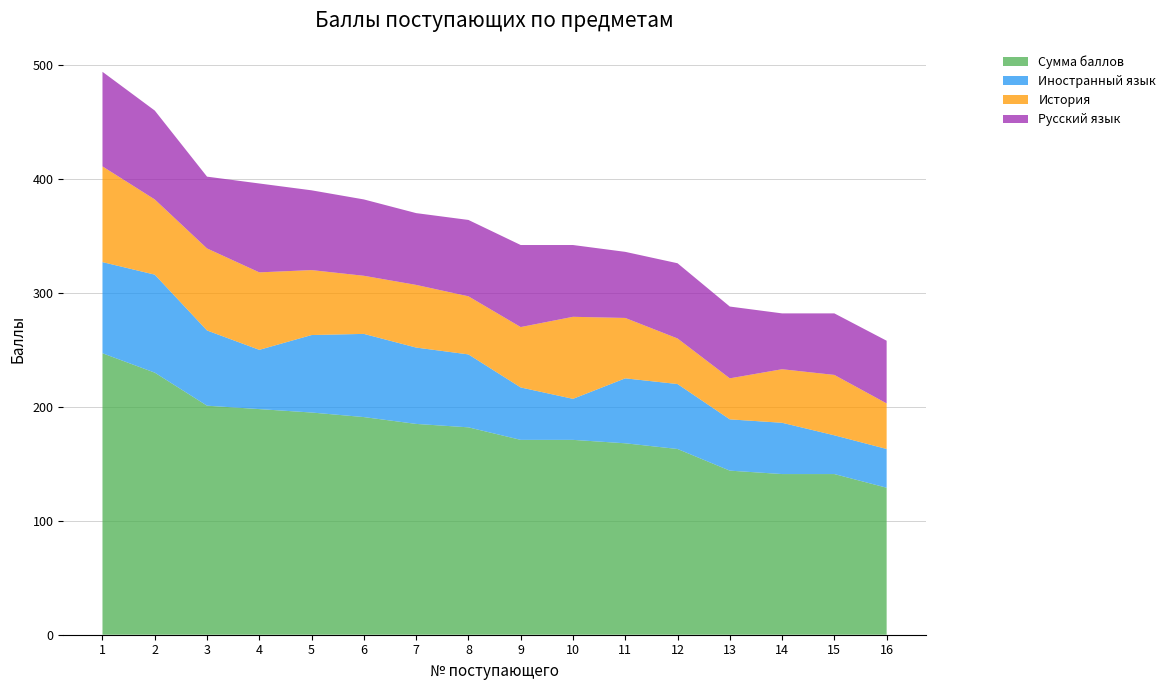

Reading right to left, extract all data points from this chart.

Сумма баллов: 16=129	15=141	14=141	13=144	12=163	11=168	10=171	9=171	8=182	7=185	6=191	5=195	4=198	3=201	2=230	1=247
Иностранный язык: 16=34	15=34	14=45	13=45	12=57	11=57	10=36	9=46	8=64	7=67	6=73	5=68	4=52	3=66	2=86	1=80
История: 16=40	15=53	14=47	13=36	12=40	11=53	10=72	9=53	8=51	7=55	6=51	5=57	4=68	3=72	2=66	1=84
Русский язык: 16=55	15=54	14=49	13=63	12=66	11=58	10=63	9=72	8=67	7=63	6=67	5=70	4=78	3=63	2=78	1=83